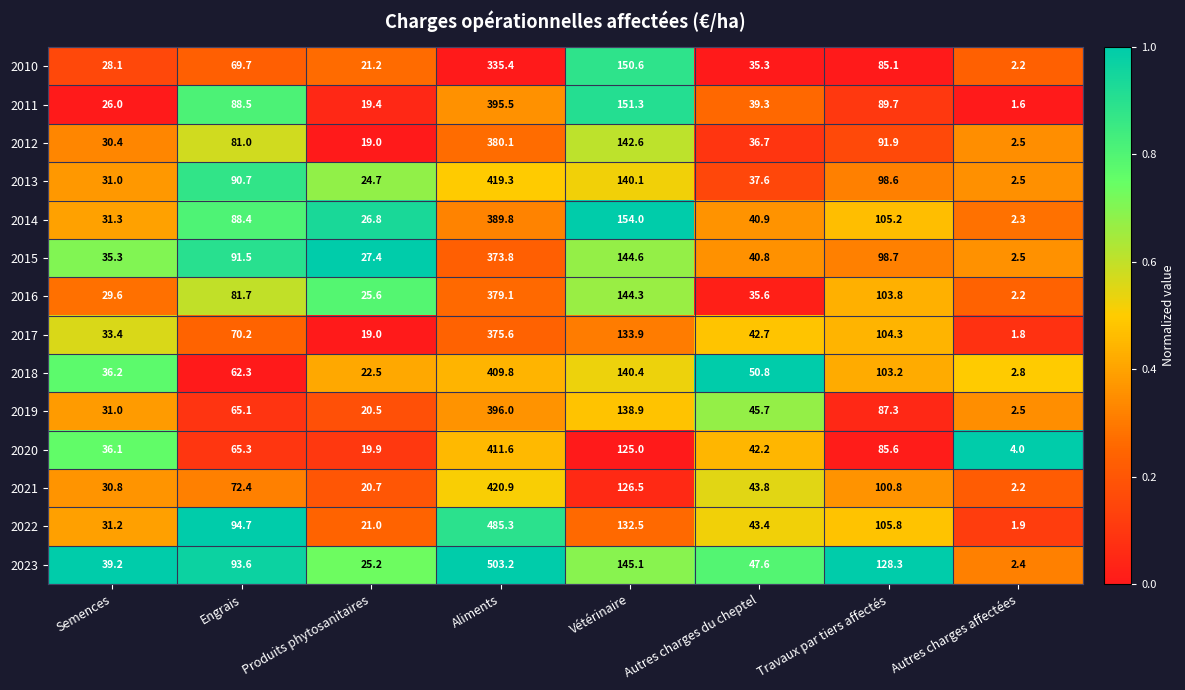

What is the smallest value displayed?

1.6